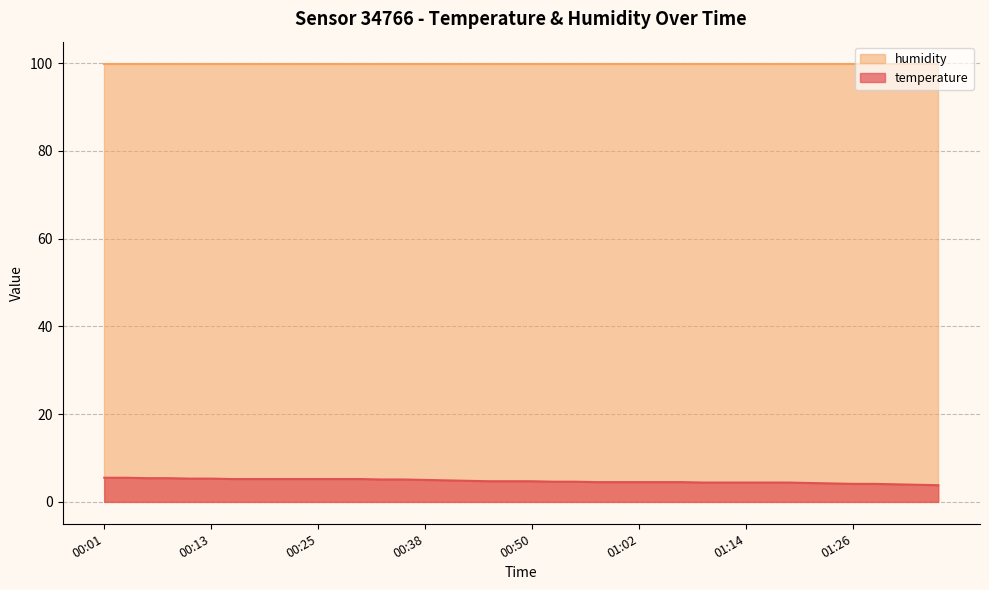

How many lines are shown in the chart?

2